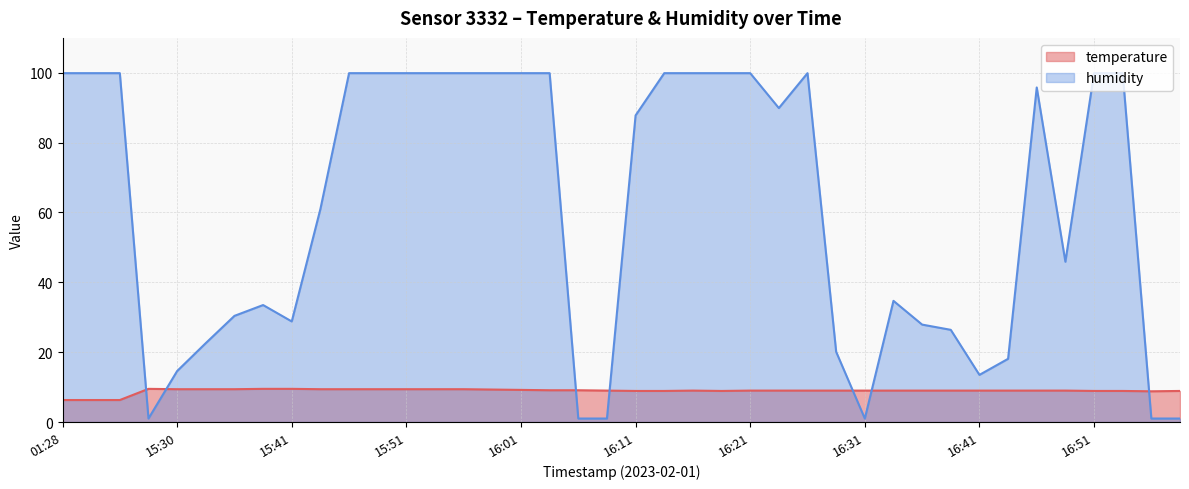

Where is humidity nearest to the value 50?

16:49